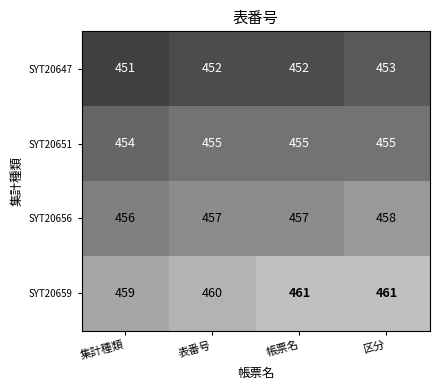

What is the sum of all SYT20659 values?

1841